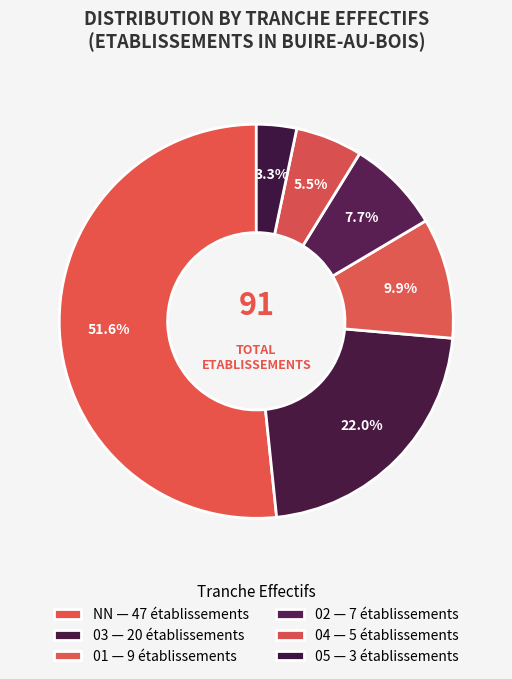

Count the number of slices in the pie.

6